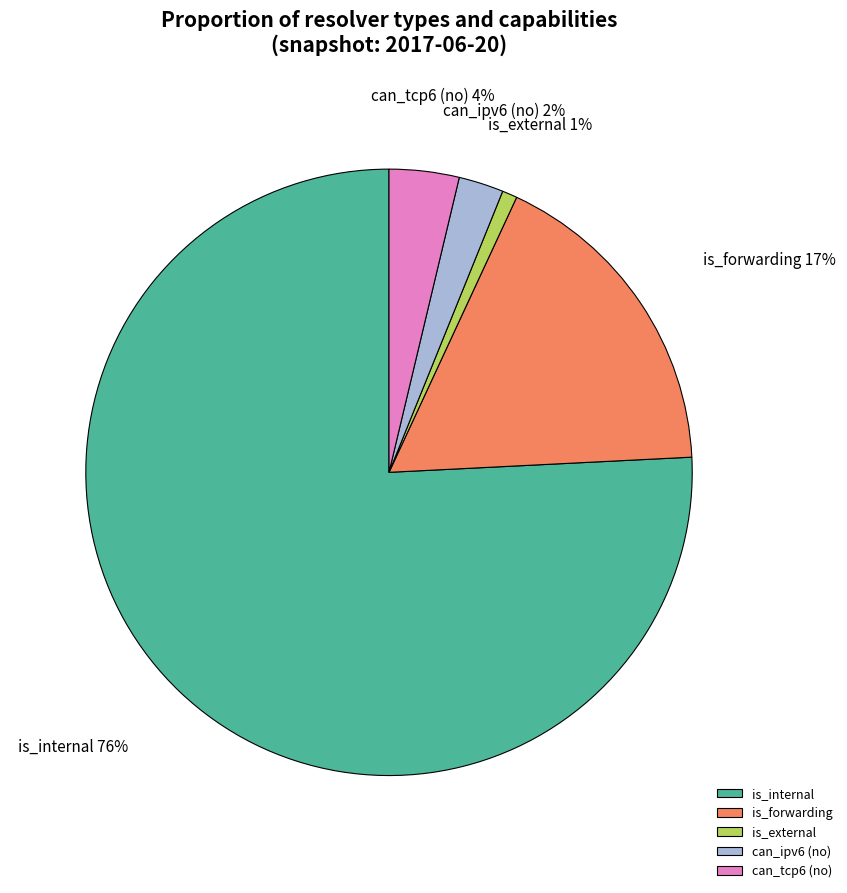

To the nearest percent, what percentage of the pie is can_tcp6?

4%